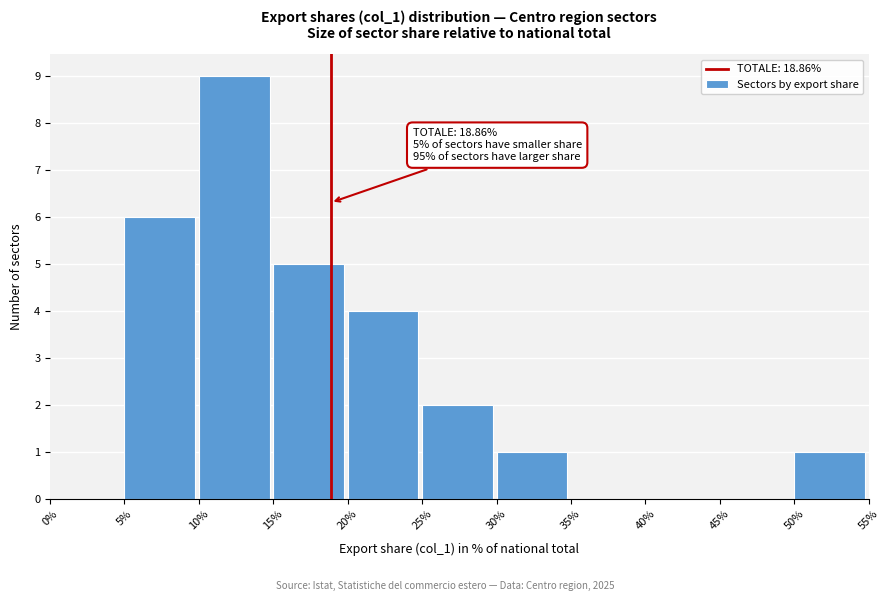

Which range on the x-axis has the tallest bar?

10% to 15%